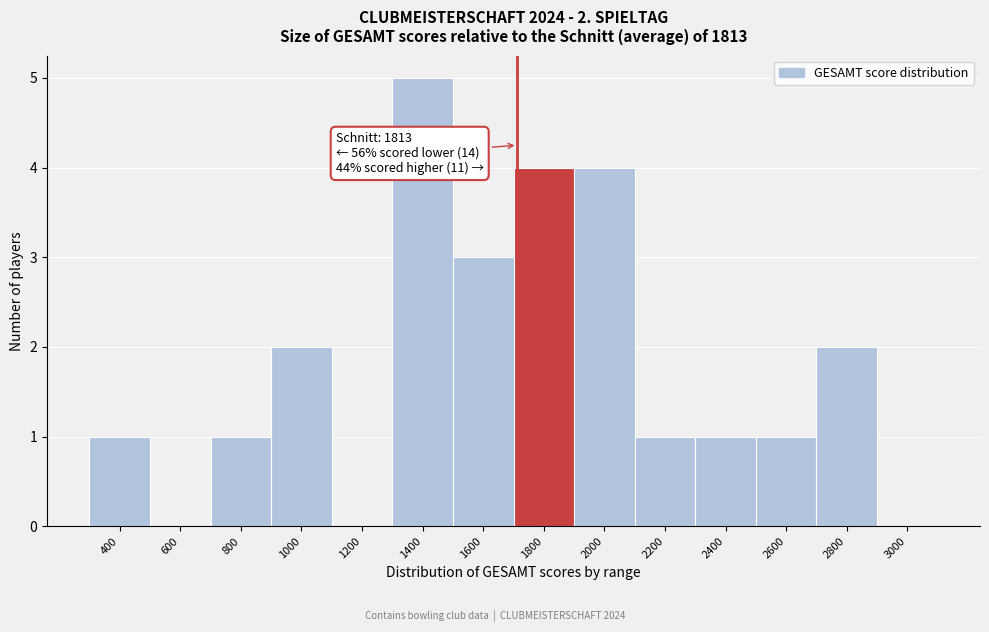

Reading left to right, extract all data points from this chart.

400=1	600=0	800=1	1000=2	1200=0	1400=5	1600=3	1800=4	2000=4	2200=1	2400=1	2600=1	2800=2	3000=0